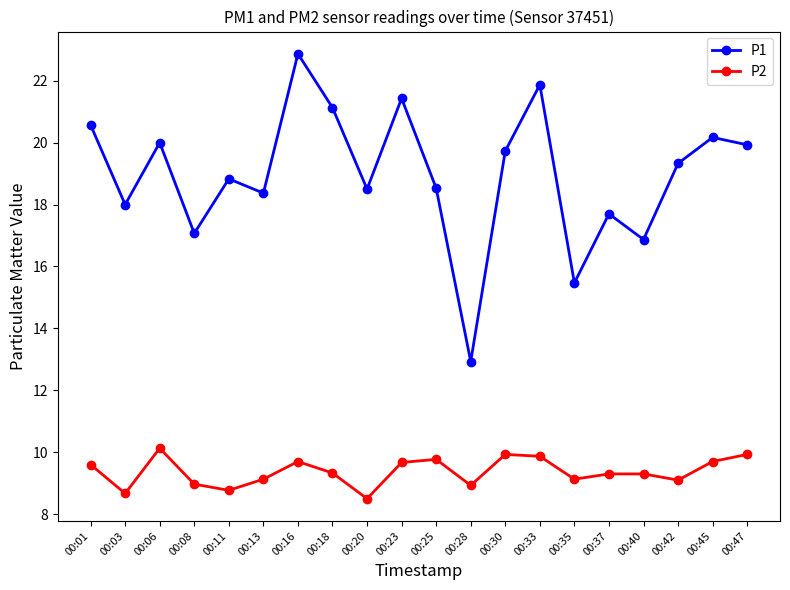

What are all the series names shown in the legend?

P1, P2